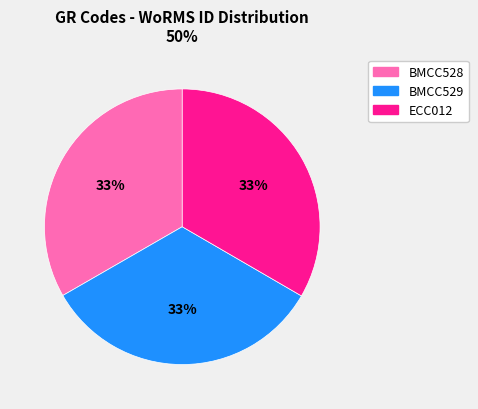

Do BMCC529 and BMCC528 together represent more than half of the pie?

Yes